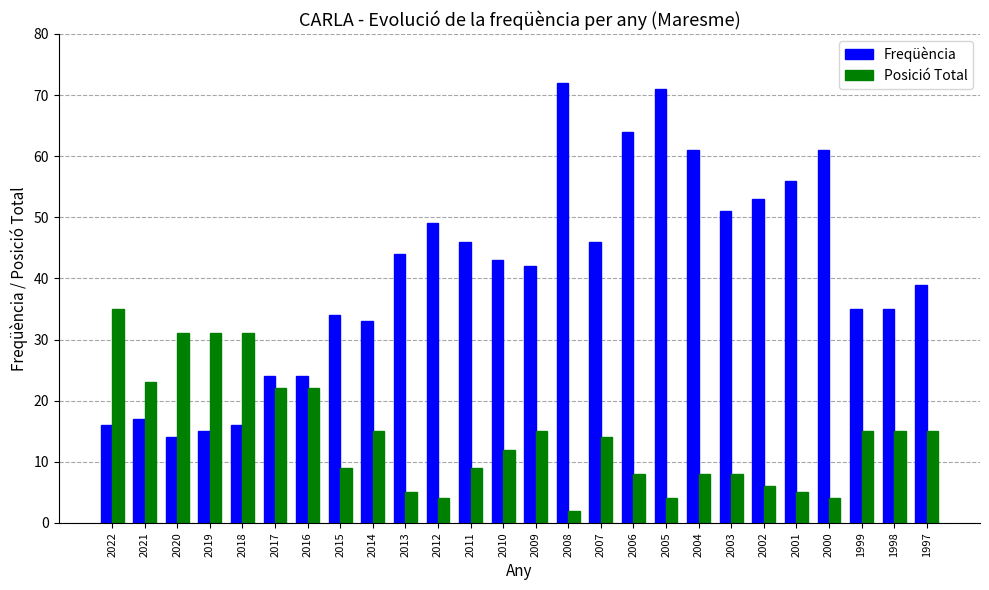

What is the spread (max minus min) of values at 2015?

25